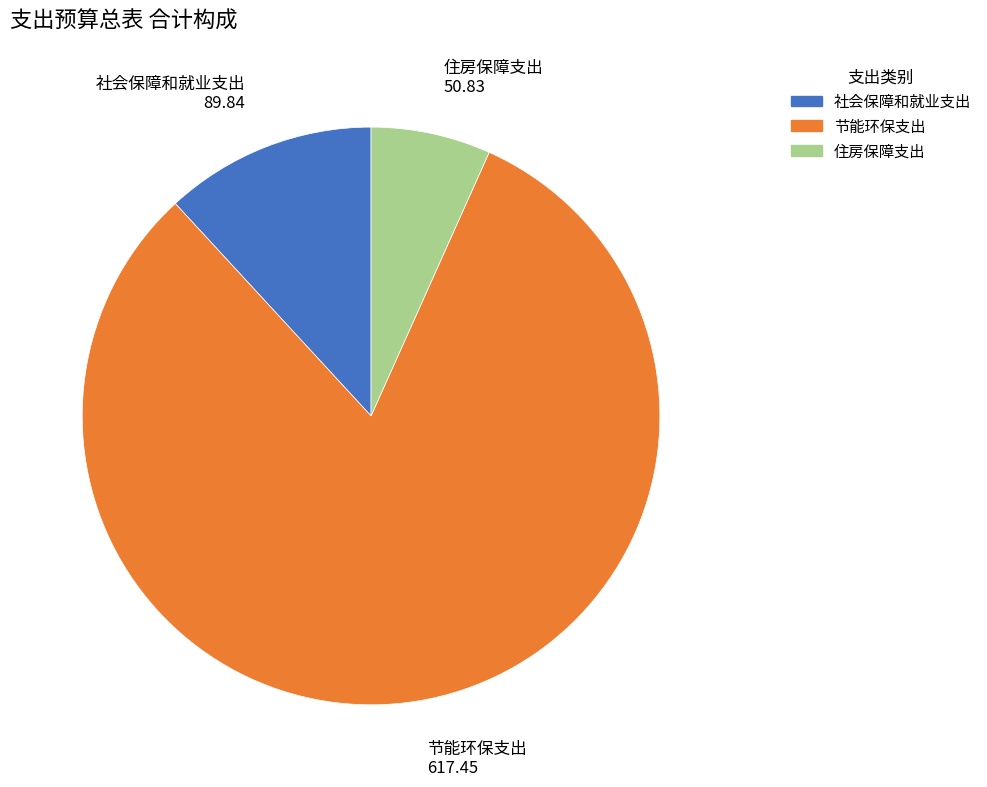

Is it true that 节能环保支出 is 81% of the pie?

True